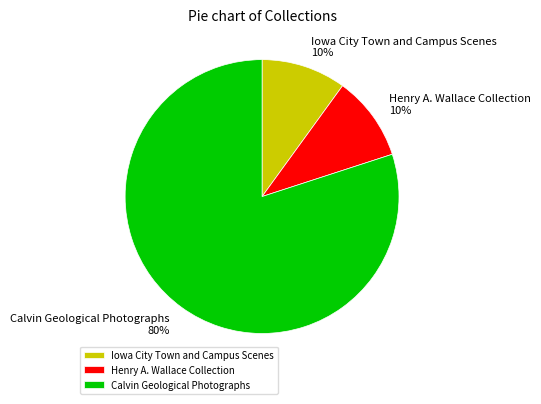

What is the largest slice in the pie chart?

Calvin Geological Photographs